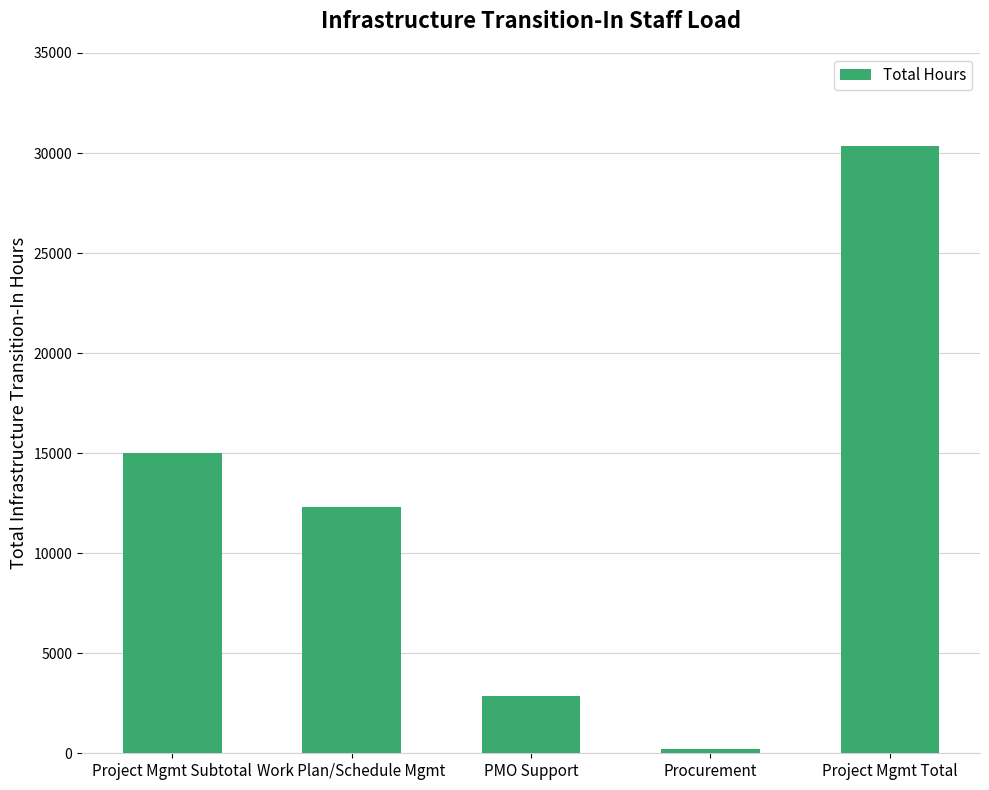

How many bars are there in total?

5